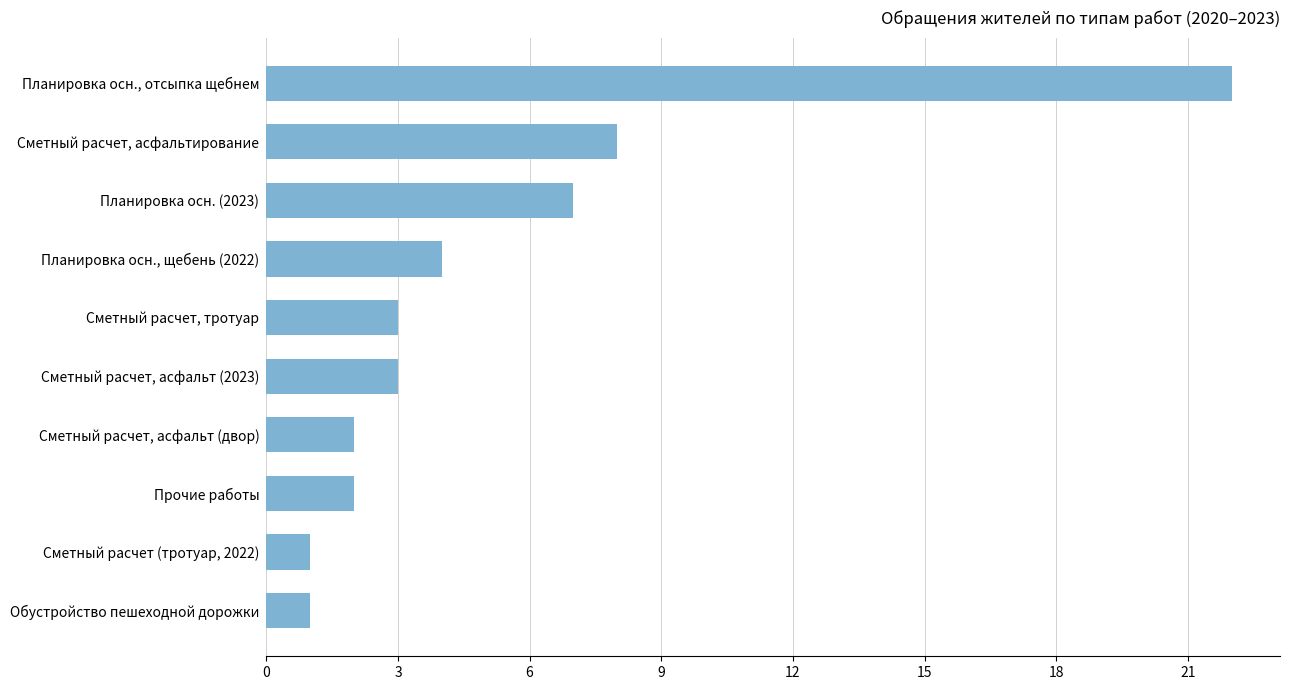

How many series are shown in this chart?

1